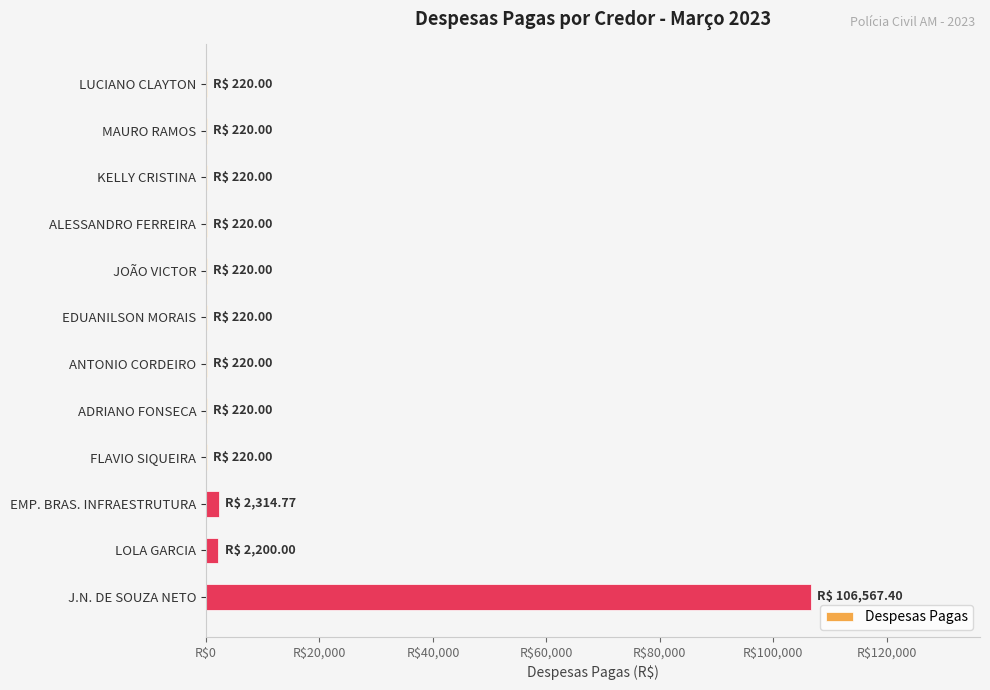

Does the chart contain stacked bars?

No